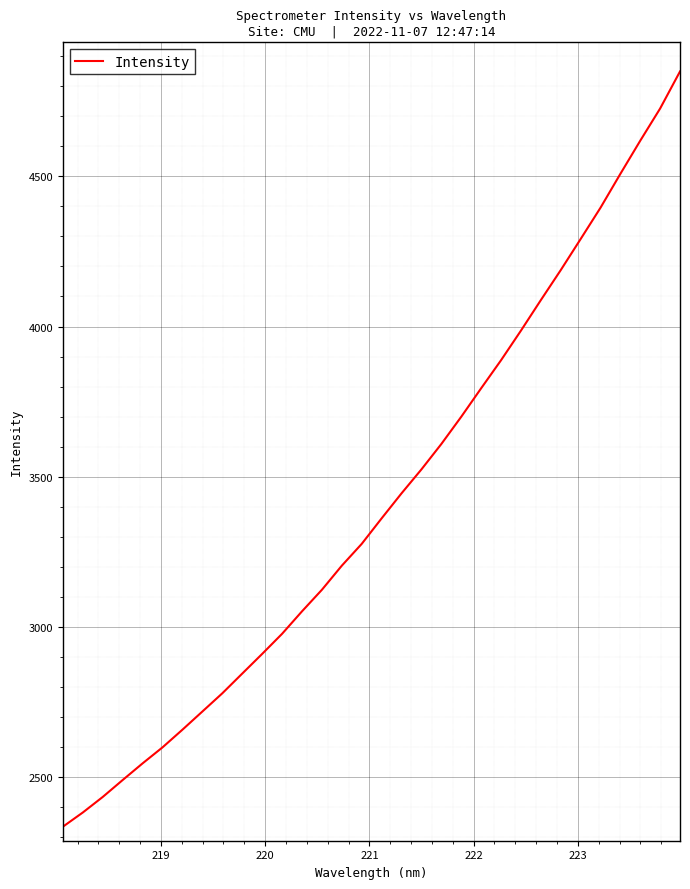

What is the maximum value shown in the chart?

4849.0